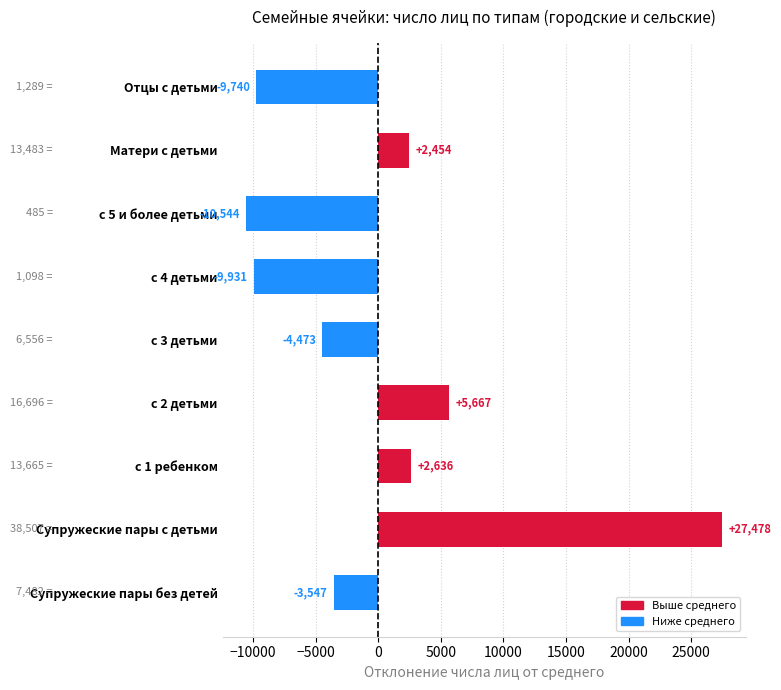

The value at Супружеские пары без детей is -3547. True or false?

True